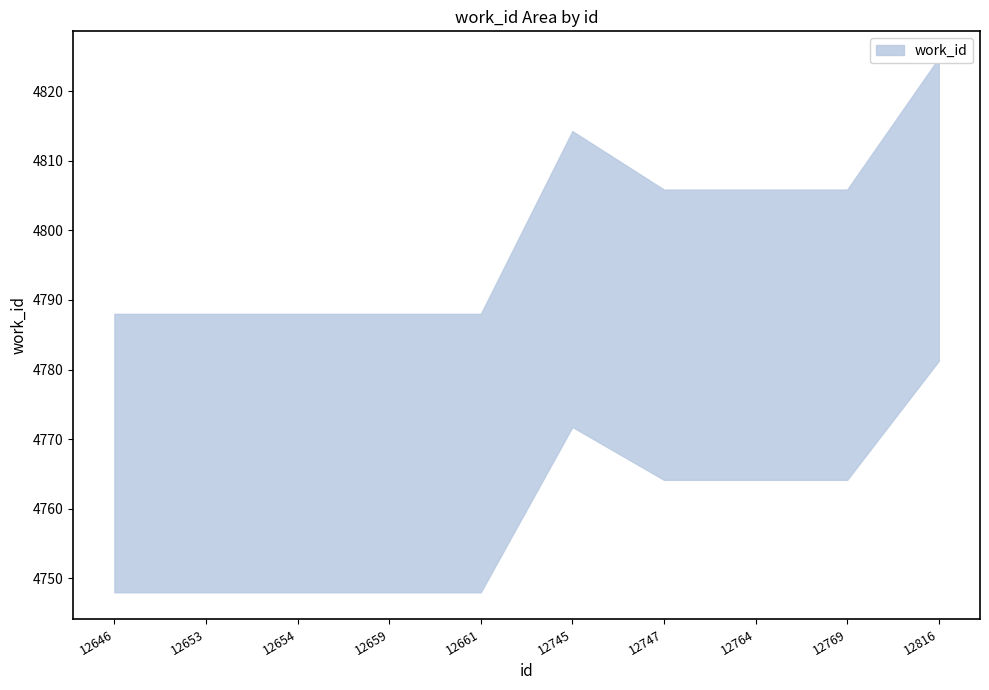

The value at 12646 is 2605. True or false?

False